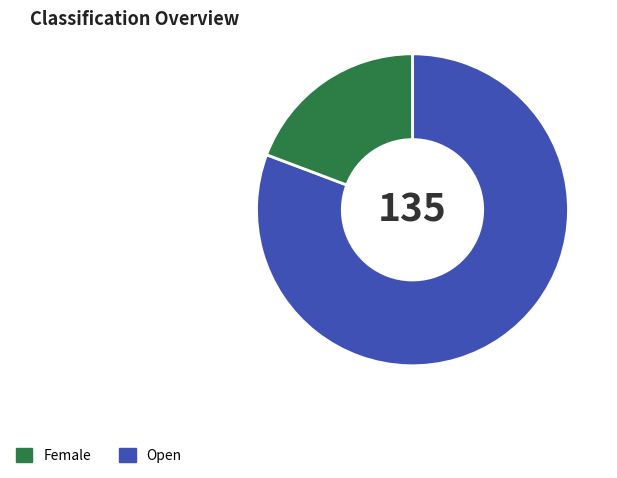

Is there any slice that represents more than half of the pie?

Yes